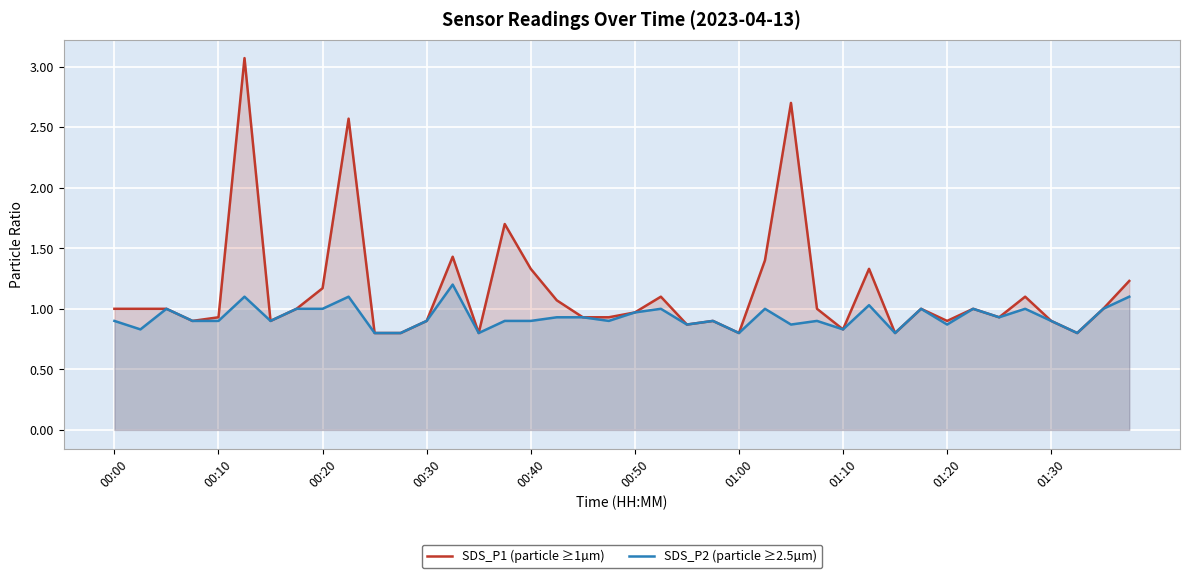

True or false: SDS_P1 (particle ≥1µm) has a value of 1.6 at 35.

False